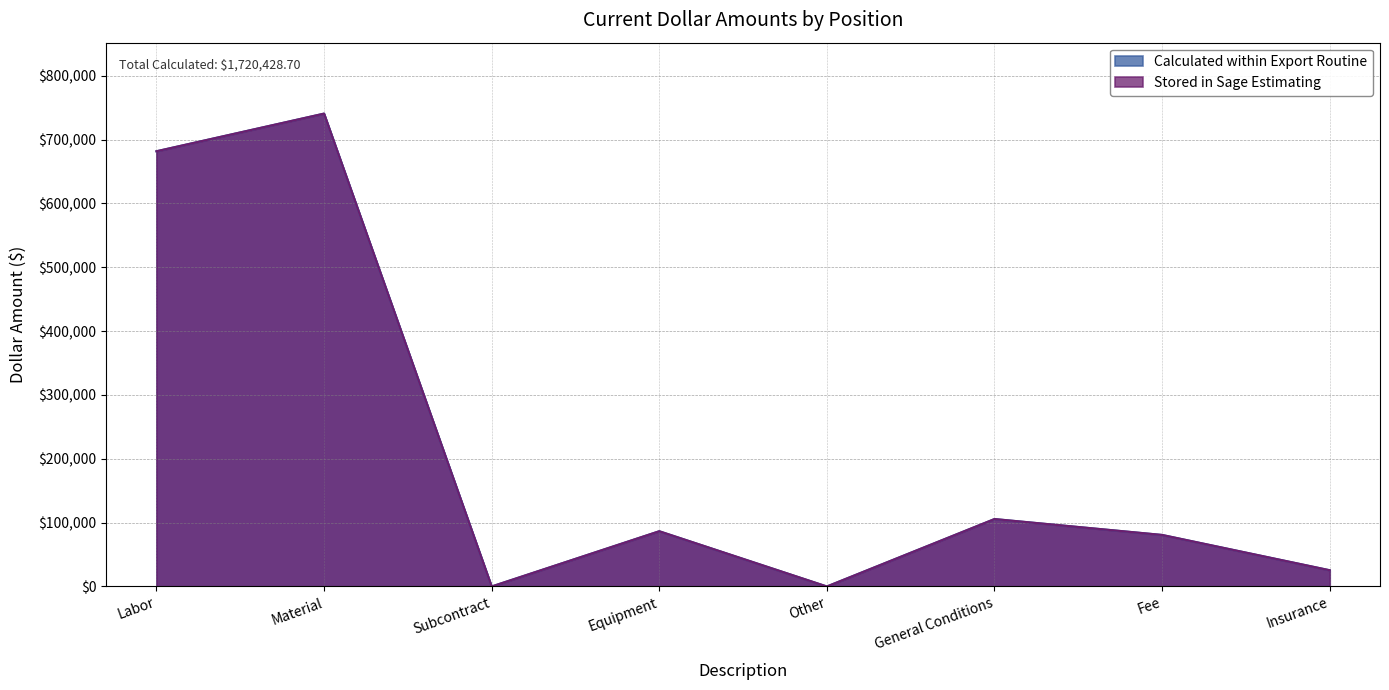

Reading right to left, list all the values displayed in this chart.

Calculated within Export Routine: 25425.0	80714.5	105607.7	0.0	86526.0	0.0	740574.1	681581.5
Stored in Sage Estimating: 25425.0	80714.5	105607.7	0.0	86526.0	0.0	740574.1	681581.5